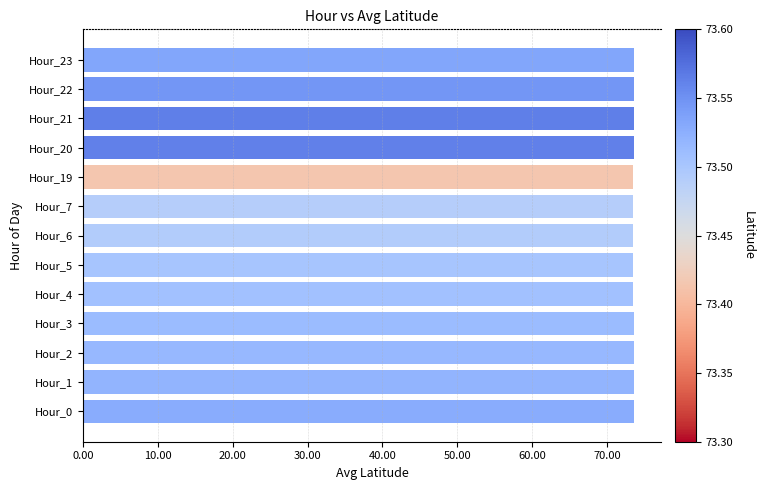

What is the minimum value shown in the chart?

73.4